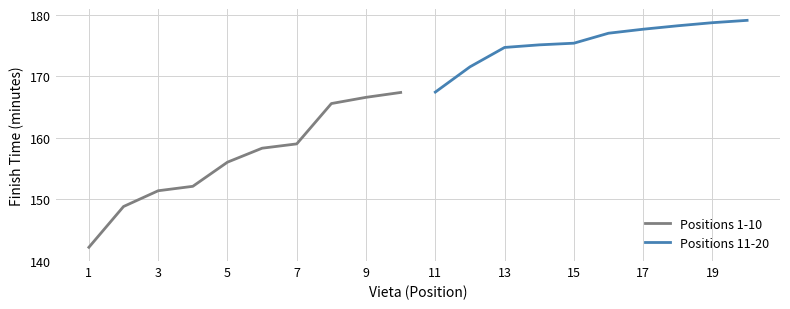

What is the sum of all Positions 1-10 values?

1567.5